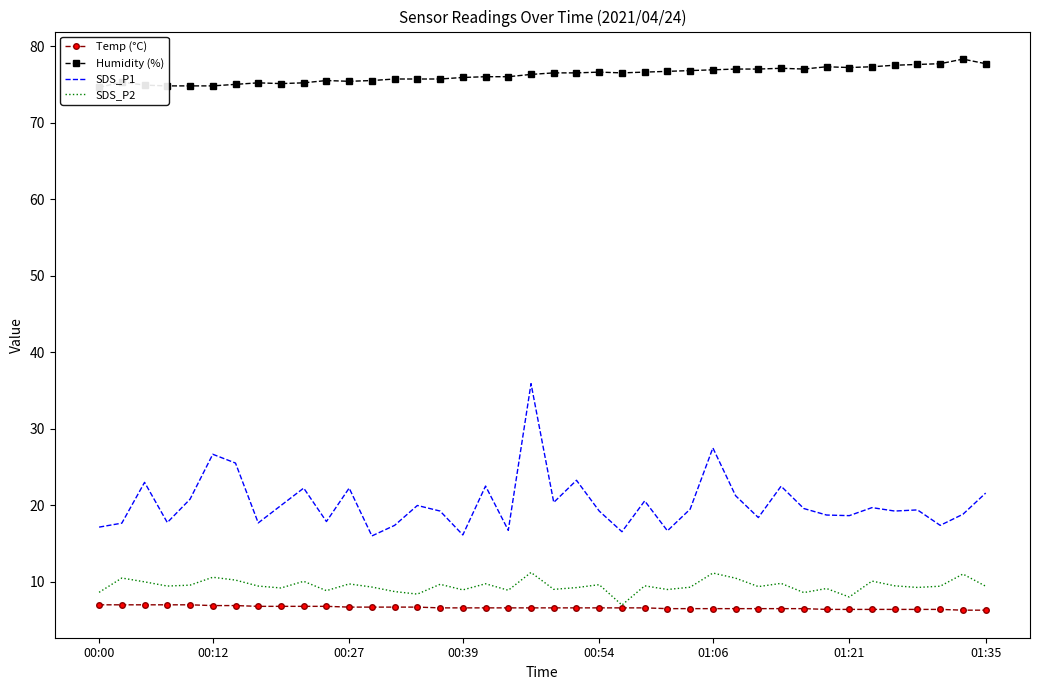

True or false: SDS_P2 and SDS_P1 cross at least once.

False